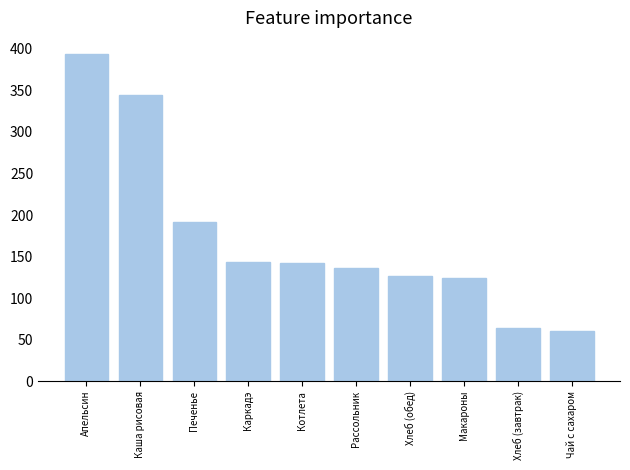

Does the chart contain stacked bars?

No